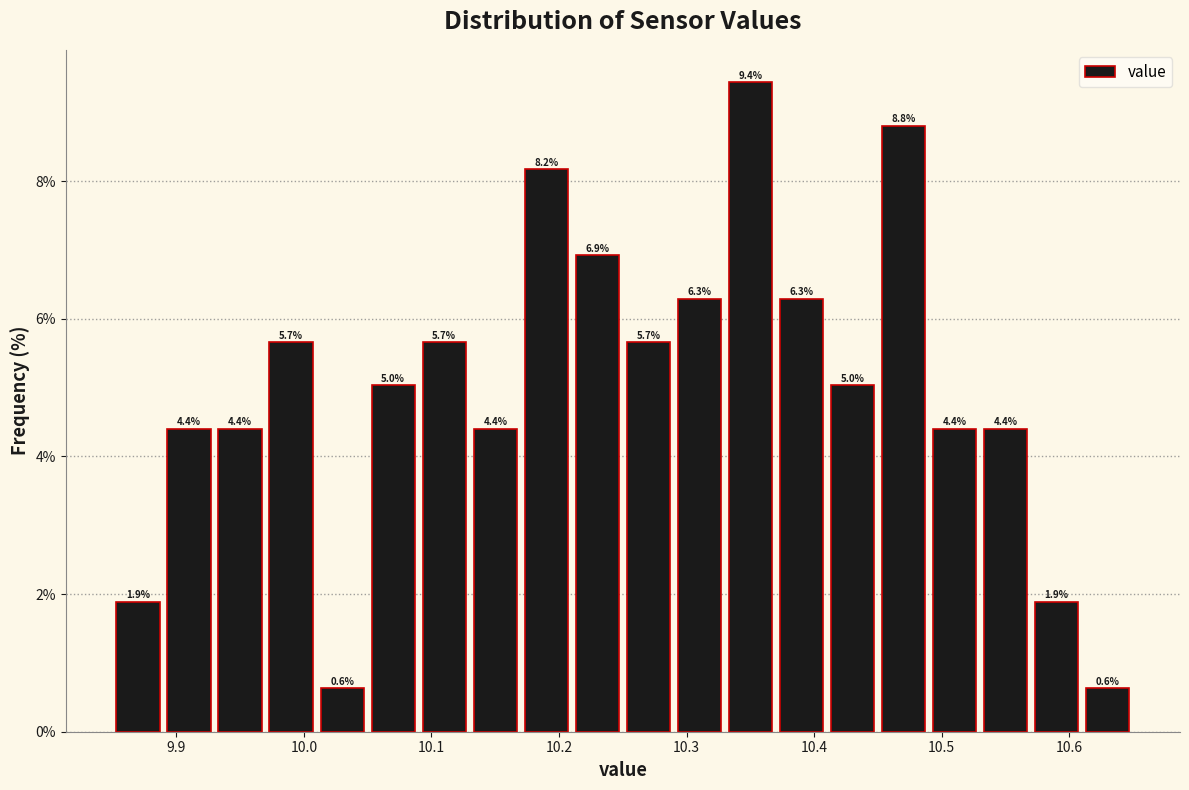

Reading left to right, transcribe this chart: for each bar, give the range it covers on the x-axis and its height.

9.85 to 9.89: 1.9
9.89 to 9.93: 4.4
9.93 to 9.97: 4.4
9.97 to 10.01: 5.7
10.01 to 10.05: 0.6
10.05 to 10.09: 5.0
10.09 to 10.13: 5.7
10.13 to 10.17: 4.4
10.17 to 10.21: 8.2
10.21 to 10.25: 6.9
10.25 to 10.29: 5.7
10.29 to 10.33: 6.3
10.33 to 10.37: 9.4
10.37 to 10.41: 6.3
10.41 to 10.45: 5.0
10.45 to 10.49: 8.8
10.49 to 10.53: 4.4
10.53 to 10.57: 4.4
10.57 to 10.61: 1.9
10.61 to 10.65: 0.6